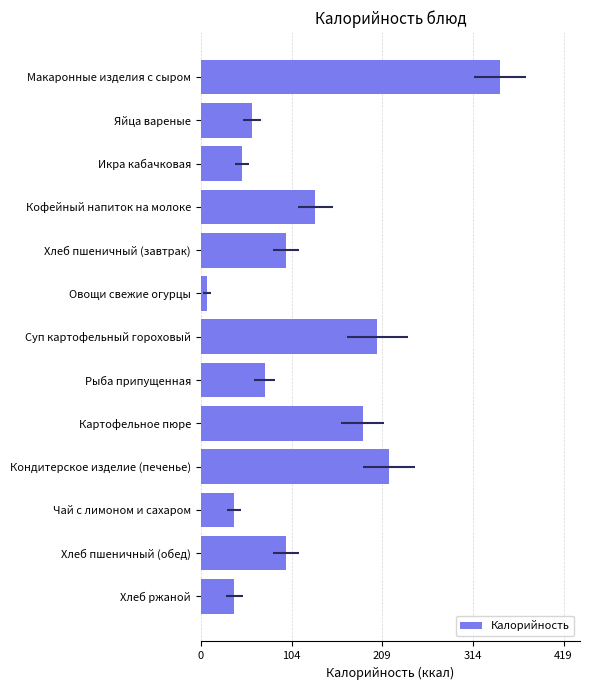

What is the value of the 8th bar from the left?

74.0